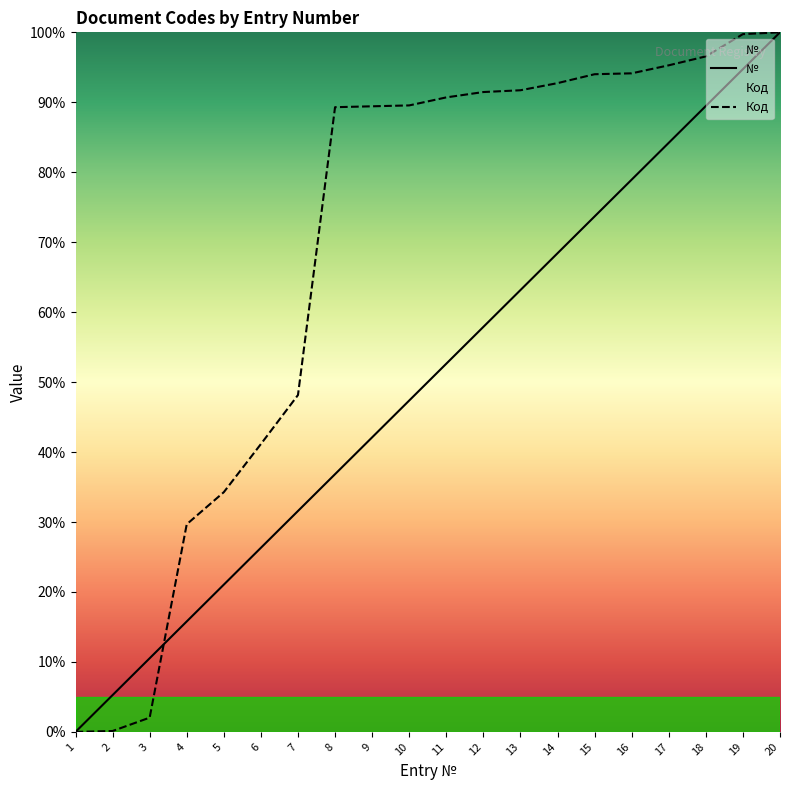

Is it true that № equals 26.3 at 6?

True